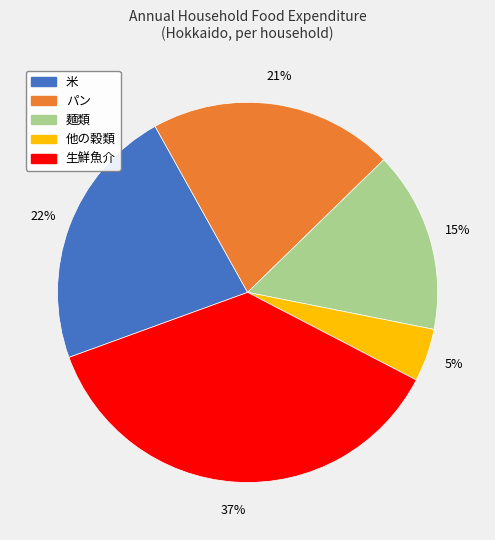

To the nearest percent, what is the difference between the largest and smallest slice percentages?

32%